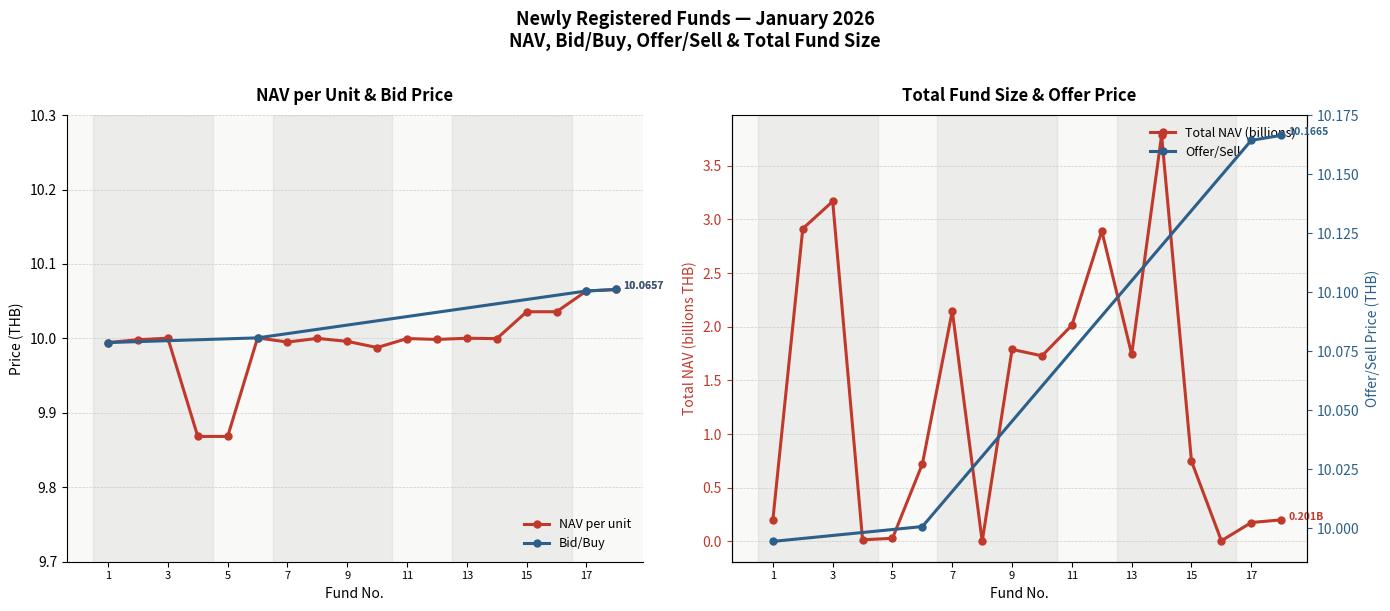

Between 12 and 17, which series saw the biggest shift?

Total NAV (billions)